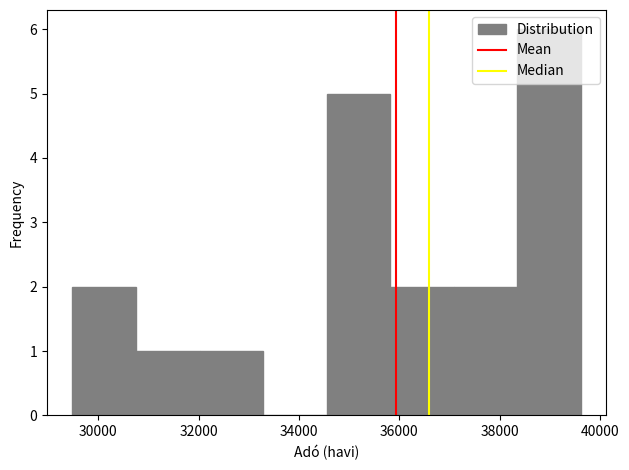

Reading left to right, transcribe this chart: for each bar, give the range it covers on the x-axis and its height. Neither the bar edges nor the heights are printed on the chart, so give them approximately, as read against the axes.

29400 to 30800: 2
30800 to 32000: 1
32000 to 33200: 1
33200 to 34600: 0
34600 to 35800: 5
35800 to 37000: 2
37000 to 38400: 2
38400 to 39600: 6